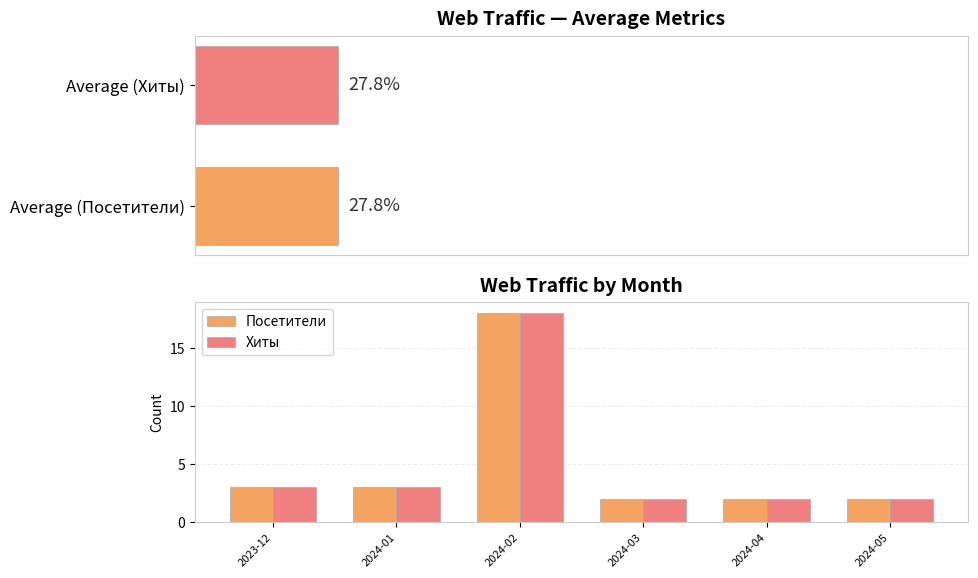

Reading left to right, what are all the values shown in this chart?

Посетители: 3	3	18	2	2	2
Хиты: 3	3	18	2	2	2